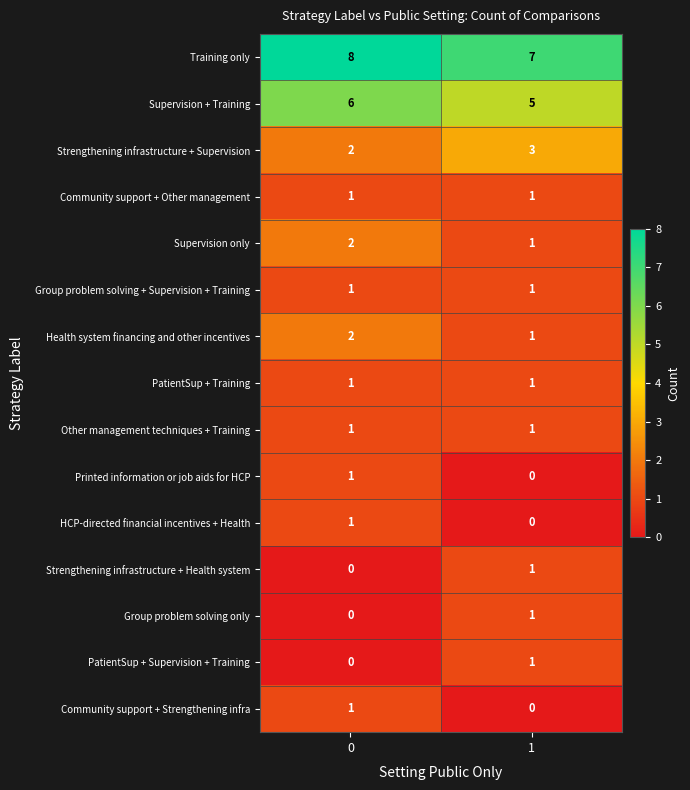

The value of Supervision + Training at 1 is 5. True or false?

True